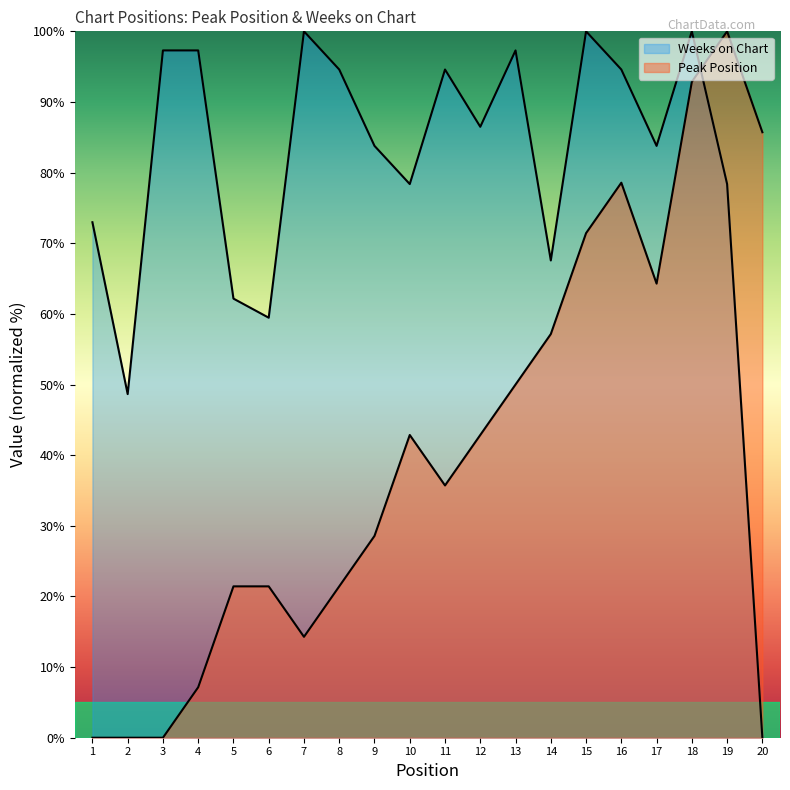

At which label does Peak Position first exceed 42?

10